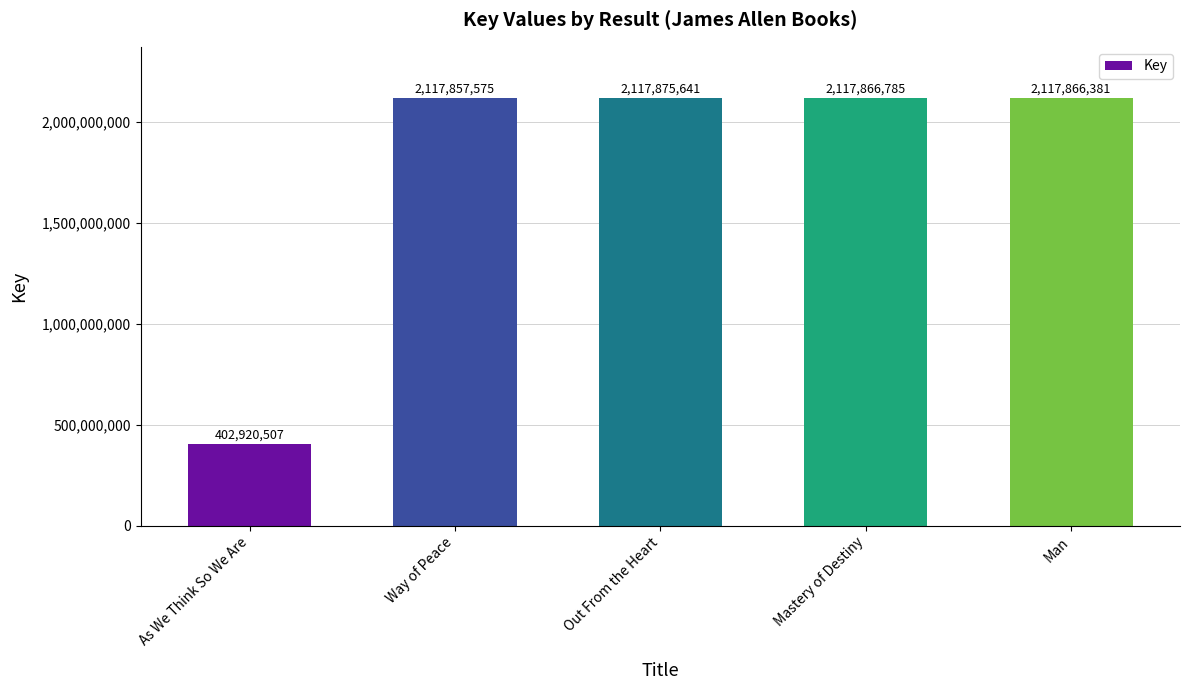

What is the change in value from Out From the Heart to Mastery of Destiny?

-8856